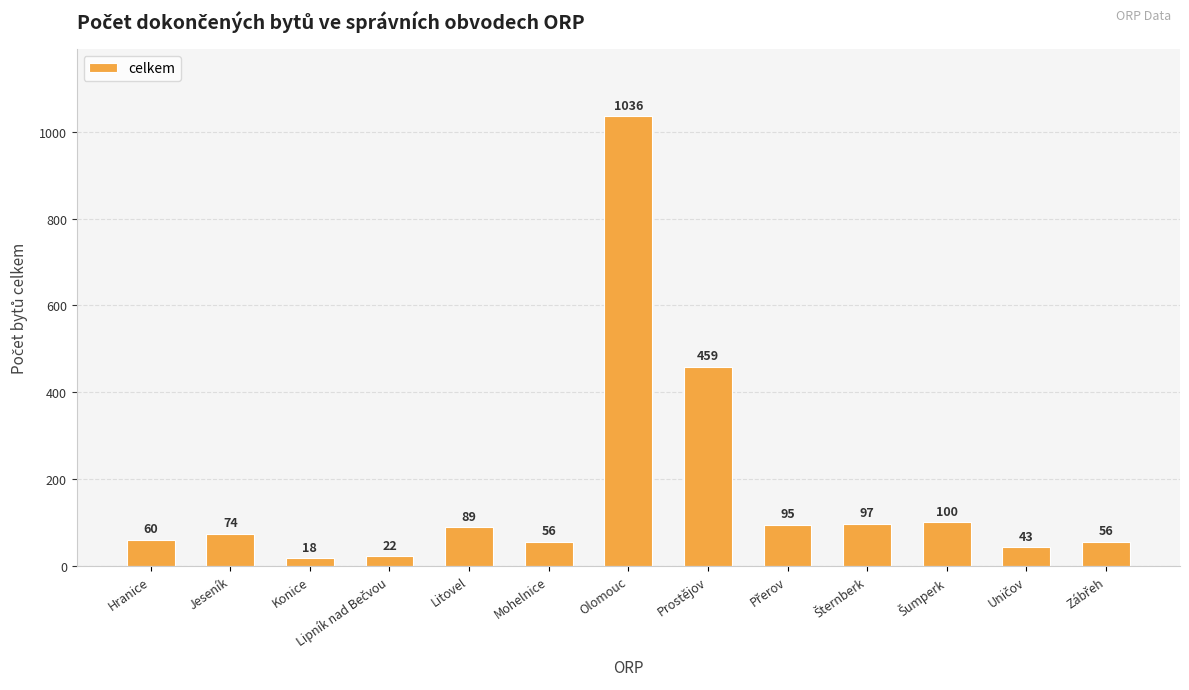

Reading right to left, extract all data points from this chart.

56	43	100	97	95	459	1036	56	89	22	18	74	60